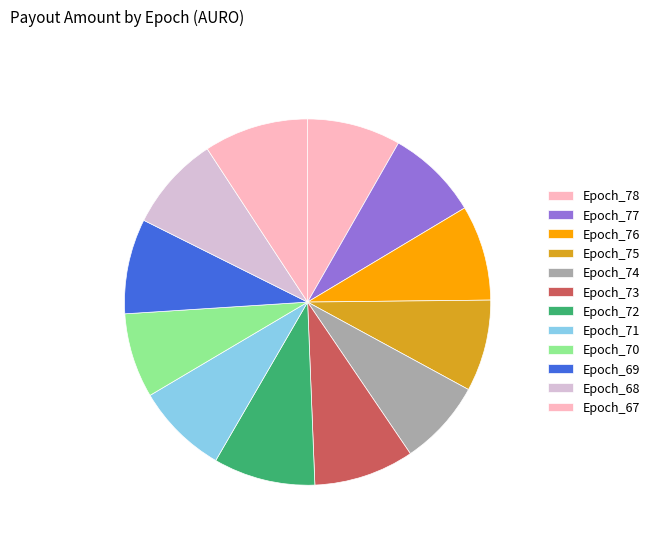

To the nearest percent, what is the average slice percentage?

8%